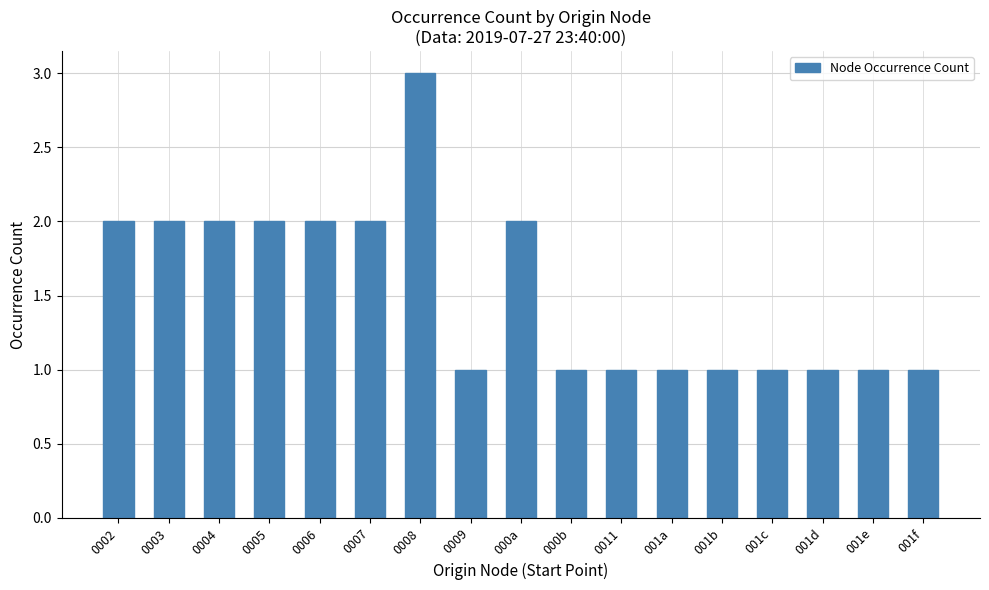

What is the change in value from 000a to 001b?

-1